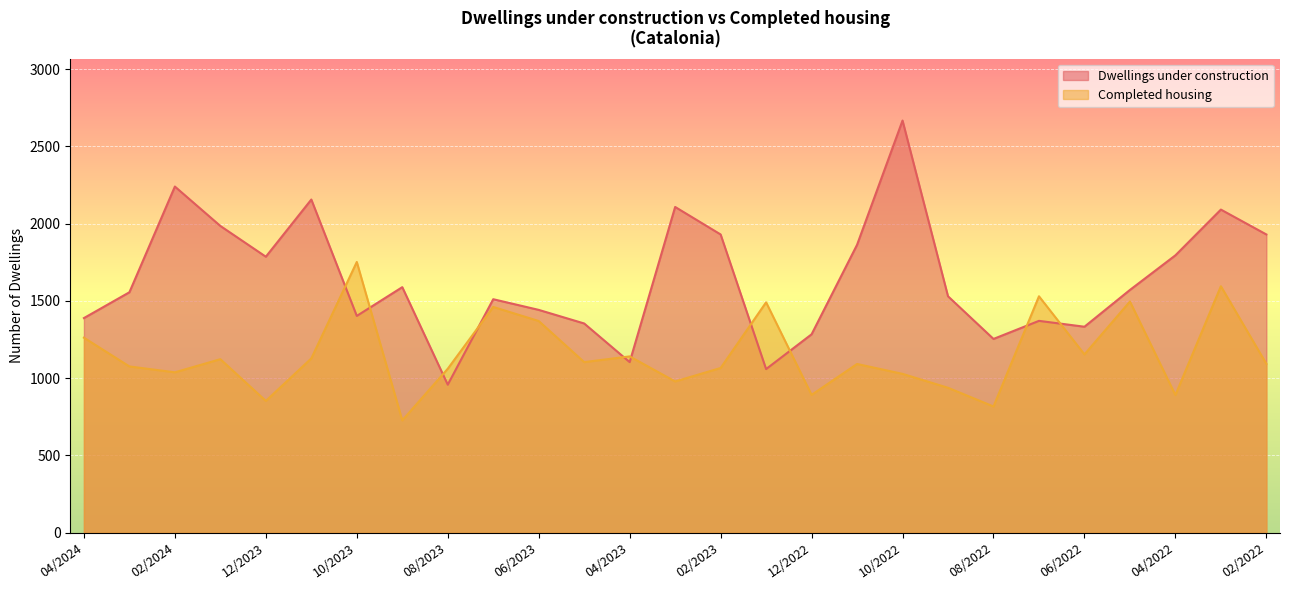

Count the number of data series in this chart.

2